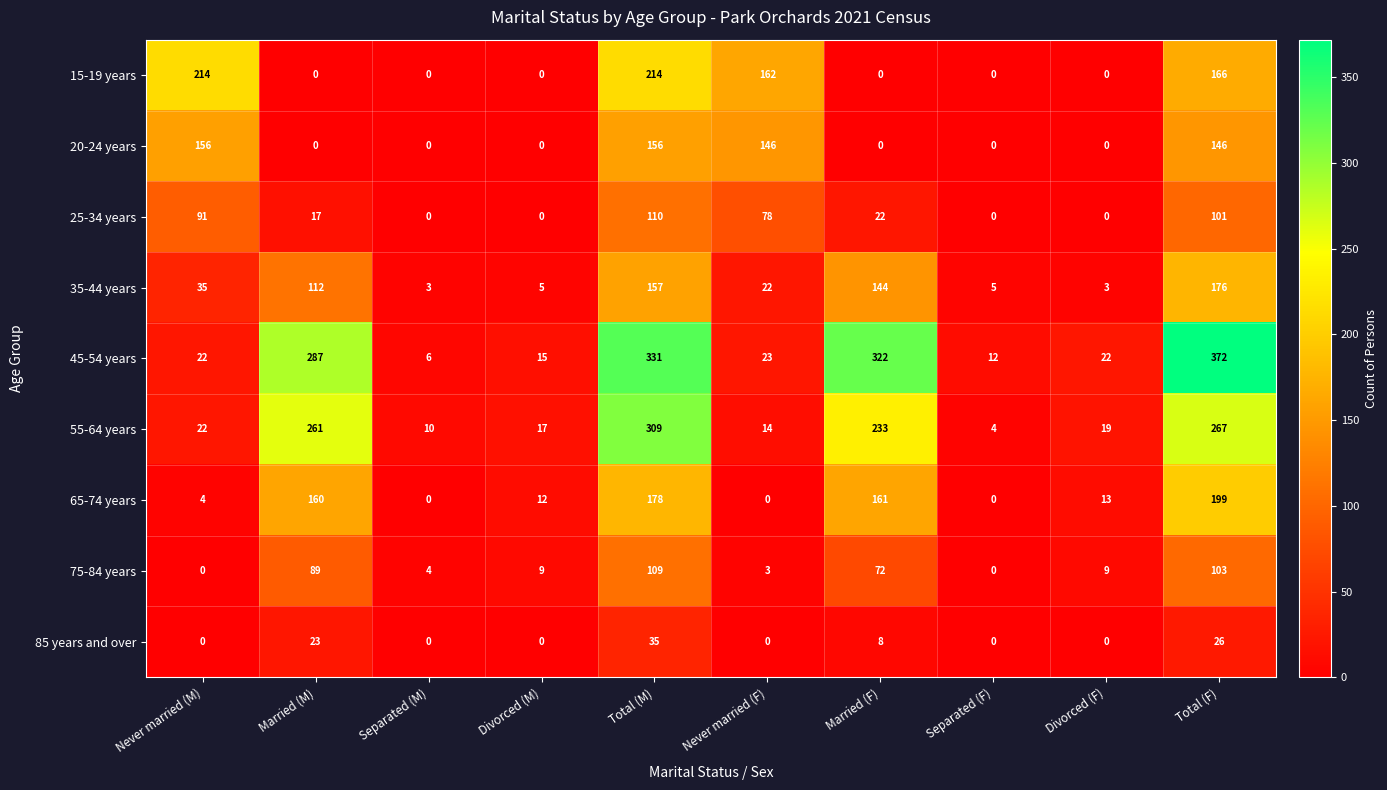

What is the maximum value for 35-44 years?

176